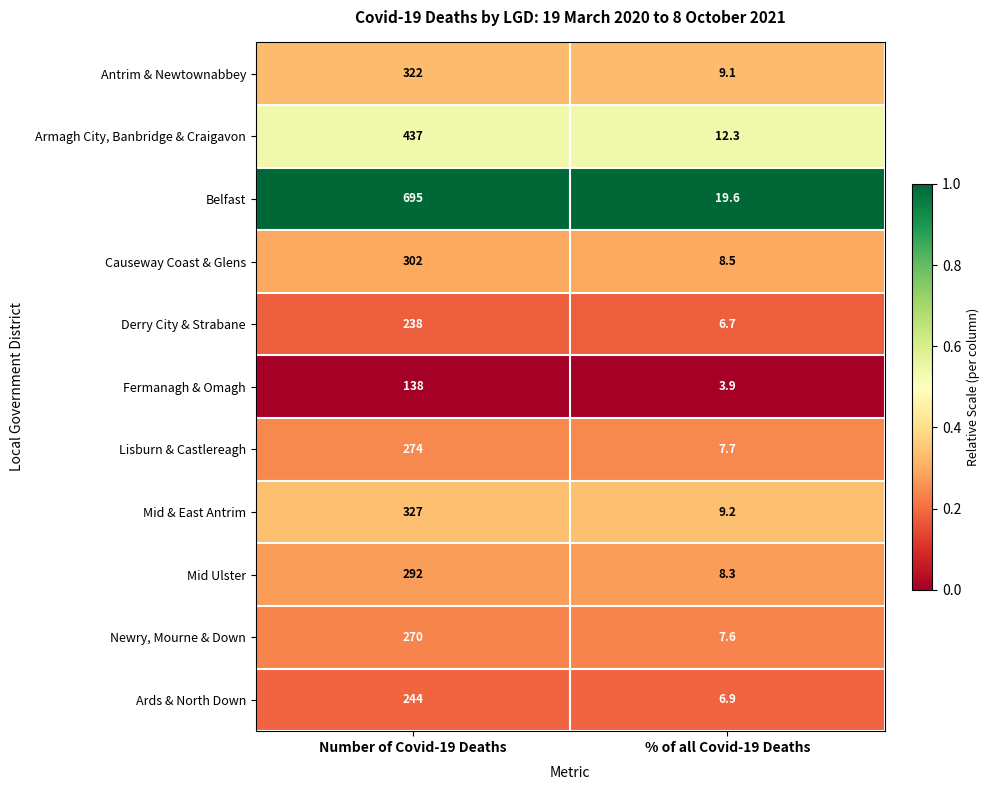

At % of all Covid-19 Deaths, list the series in order from smallest to largest.

Fermanagh & Omagh, Derry City & Strabane, Ards & North Down, Newry, Mourne & Down, Lisburn & Castlereagh, Mid Ulster, Causeway Coast & Glens, Antrim & Newtownabbey, Mid & East Antrim, Armagh City, Banbridge & Craigavon, Belfast